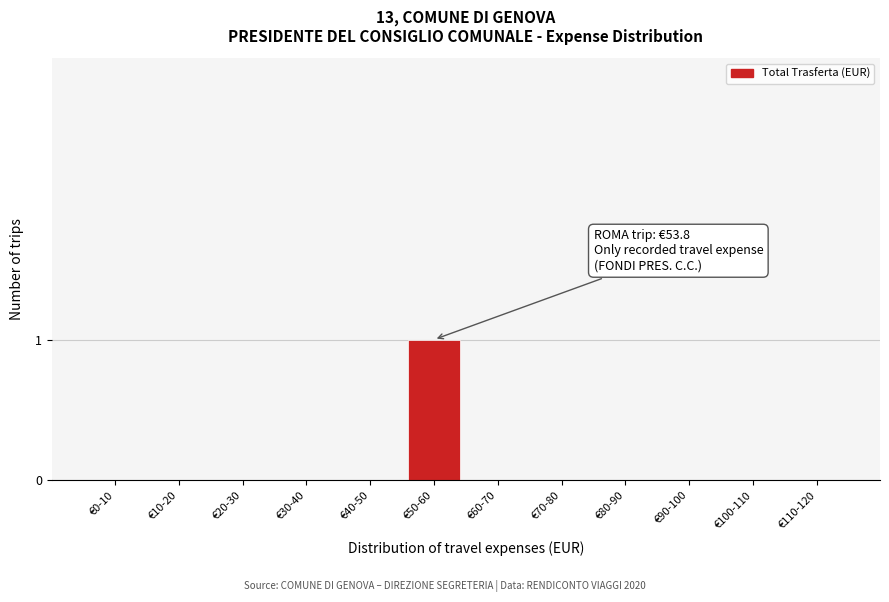

Reading right to left, extract all data points from this chart.

€110-120=0	€100-110=0	€90-100=0	€80-90=0	€70-80=0	€60-70=0	€50-60=1	€40-50=0	€30-40=0	€20-30=0	€10-20=0	€0-10=0